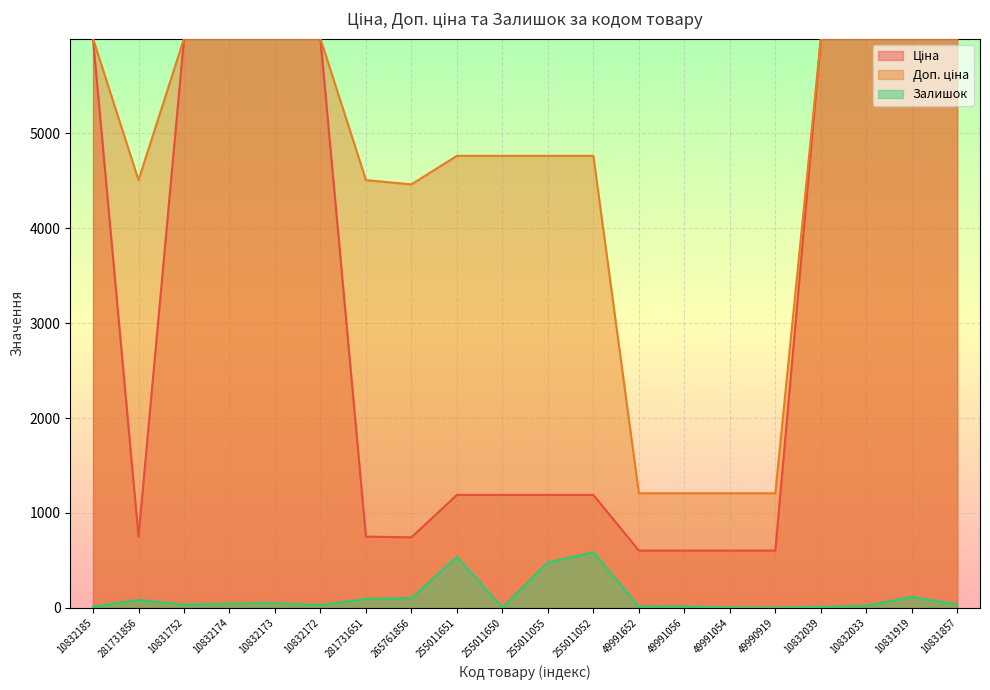

True or false: Доп. ціна and Ціна intersect in this chart.

False